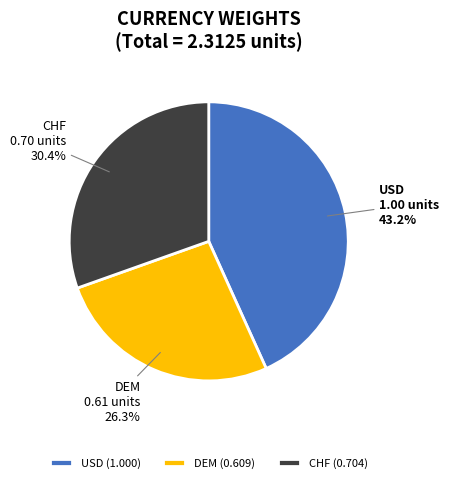

Rank the categories by value from lowest to highest.

DEM, CHF, USD